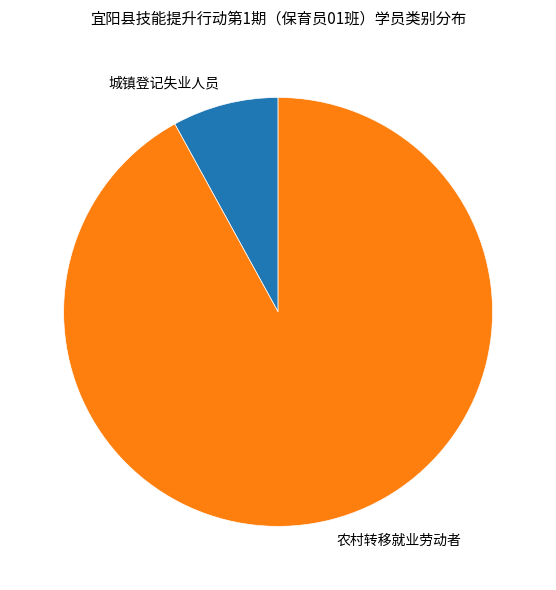

Combined, do 城镇登记失业人员 and 农村转移就业劳动者 account for over 50%?

Yes